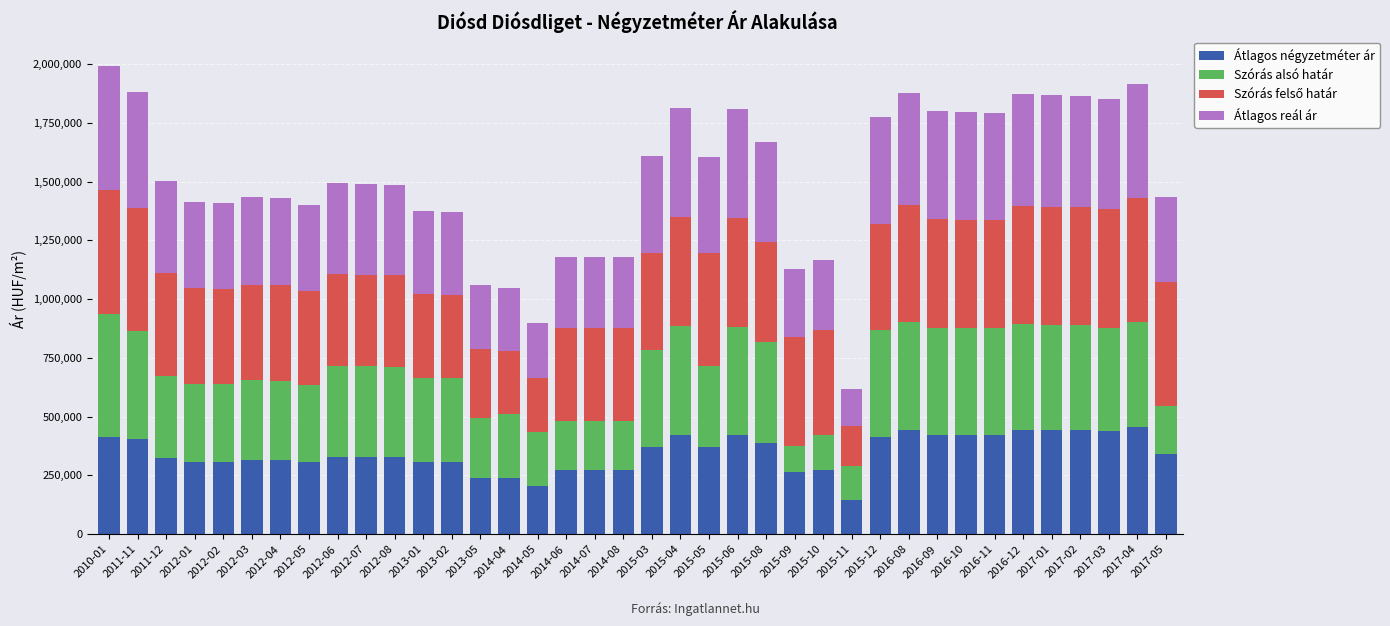

The value of Átlagos négyzetméter ár at 2014-07 is 271943. True or false?

True